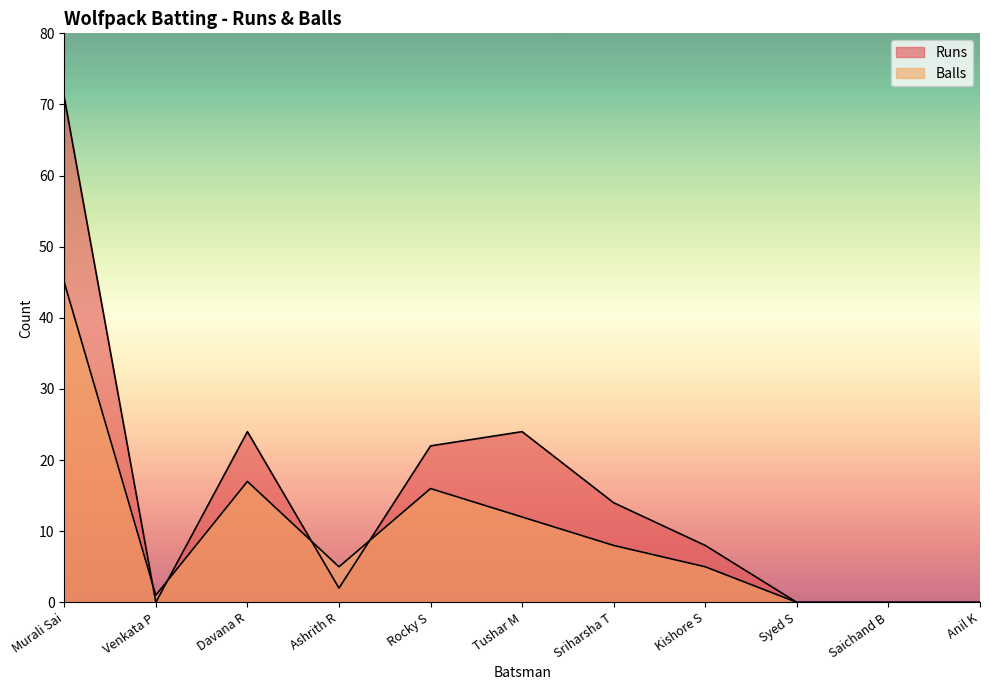

How many distinct data groups are displayed?

2